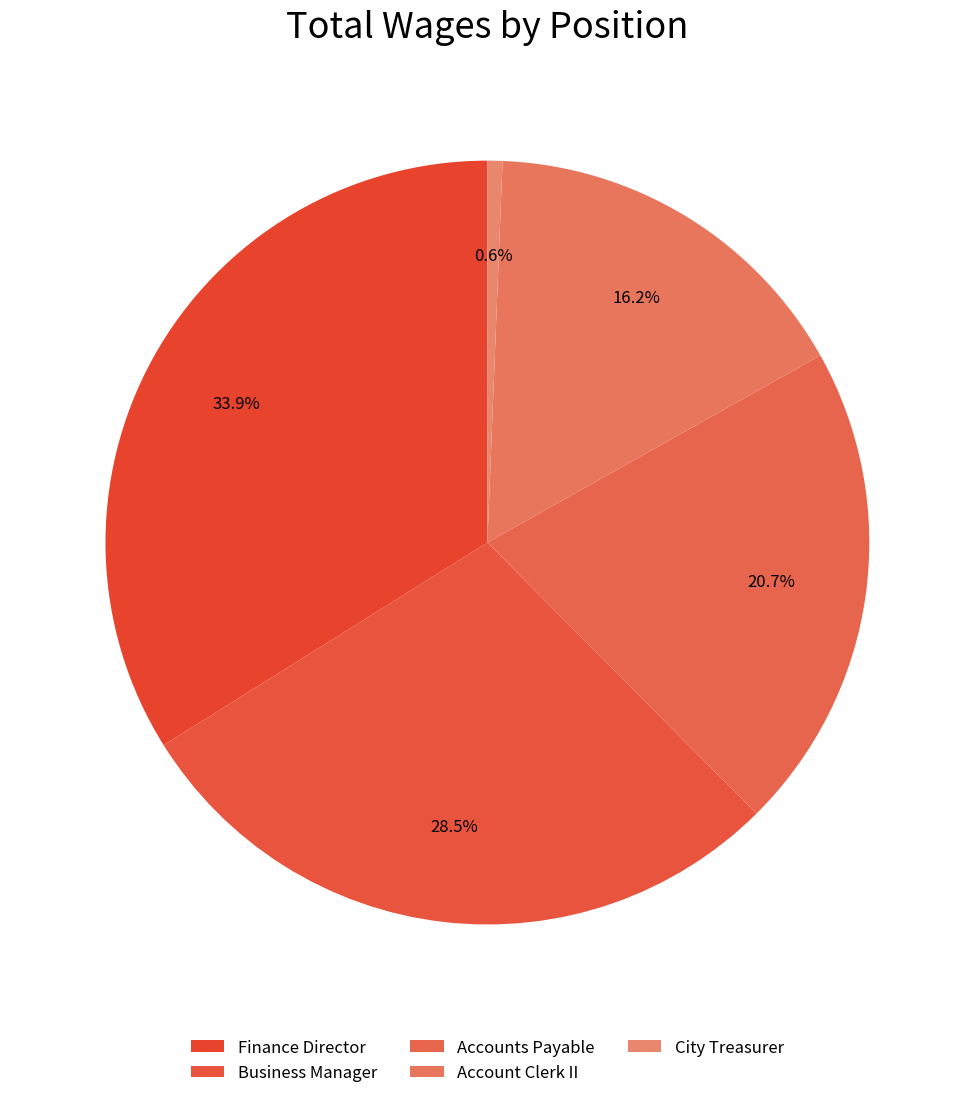

True or false: Business Manager accounts for 41% of the total.

False